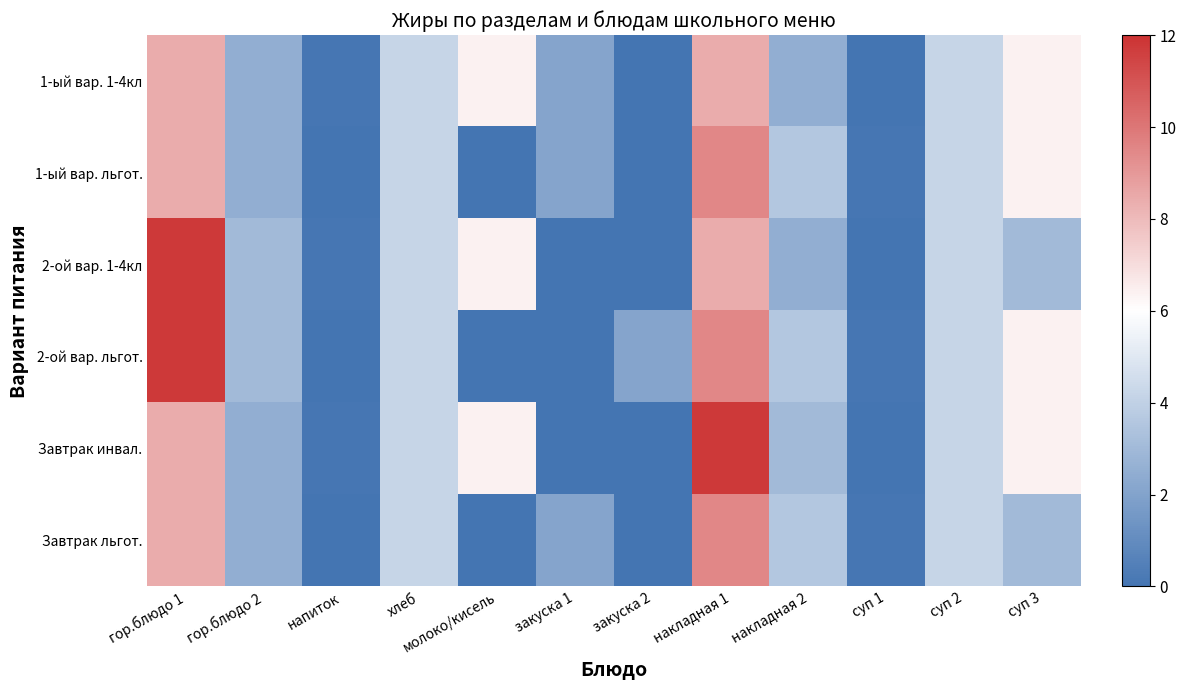

Reading left to right, list all the values displayed in this chart.

1-ый вар. 1-4кл: гор.блюдо 1=8.4	гор.блюдо 2=2.5	напиток=0.1	хлеб=4.2	молоко/кисель=6.4	закуска 1=2.1	закуска 2=0.0	накладная 1=8.4	накладная 2=2.5	суп 1=0.0	суп 2=4.2	суп 3=6.4
1-ый вар. льгот.: гор.блюдо 1=8.4	гор.блюдо 2=2.5	напиток=0.0	хлеб=4.2	молоко/кисель=0.0	закуска 1=2.1	закуска 2=0.0	накладная 1=9.5	накладная 2=3.6	суп 1=0.1	суп 2=4.2	суп 3=6.4
2-ой вар. 1-4кл: гор.блюдо 1=11.8	гор.блюдо 2=3.0	напиток=0.1	хлеб=4.2	молоко/кисель=6.4	закуска 1=0.0	закуска 2=0.0	накладная 1=8.4	накладная 2=2.5	суп 1=0.0	суп 2=4.2	суп 3=3.0
2-ой вар. льгот.: гор.блюдо 1=11.8	гор.блюдо 2=3.0	напиток=0.0	хлеб=4.2	молоко/кисель=0.0	закуска 1=0.0	закуска 2=2.1	накладная 1=9.5	накладная 2=3.6	суп 1=0.1	суп 2=4.2	суп 3=6.4
Завтрак инвал.: гор.блюдо 1=8.4	гор.блюдо 2=2.5	напиток=0.1	хлеб=4.2	молоко/кисель=6.4	закуска 1=0.0	закуска 2=0.0	накладная 1=11.8	накладная 2=3.0	суп 1=0.0	суп 2=4.2	суп 3=6.4
Завтрак льгот.: гор.блюдо 1=8.4	гор.блюдо 2=2.5	напиток=0.0	хлеб=4.2	молоко/кисель=0.0	закуска 1=2.1	закуска 2=0.0	накладная 1=9.5	накладная 2=3.6	суп 1=0.1	суп 2=4.2	суп 3=3.0